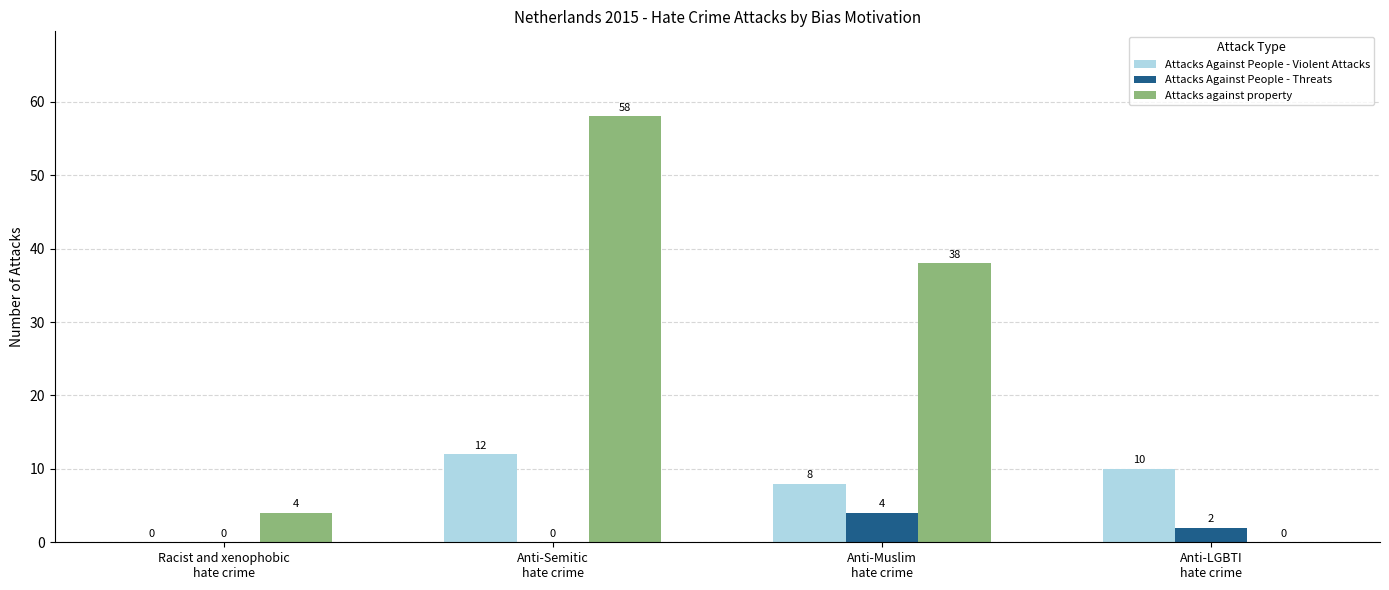

Between Anti-Muslim
hate crime and Anti-LGBTI
hate crime, which series saw the biggest shift?

Attacks against property